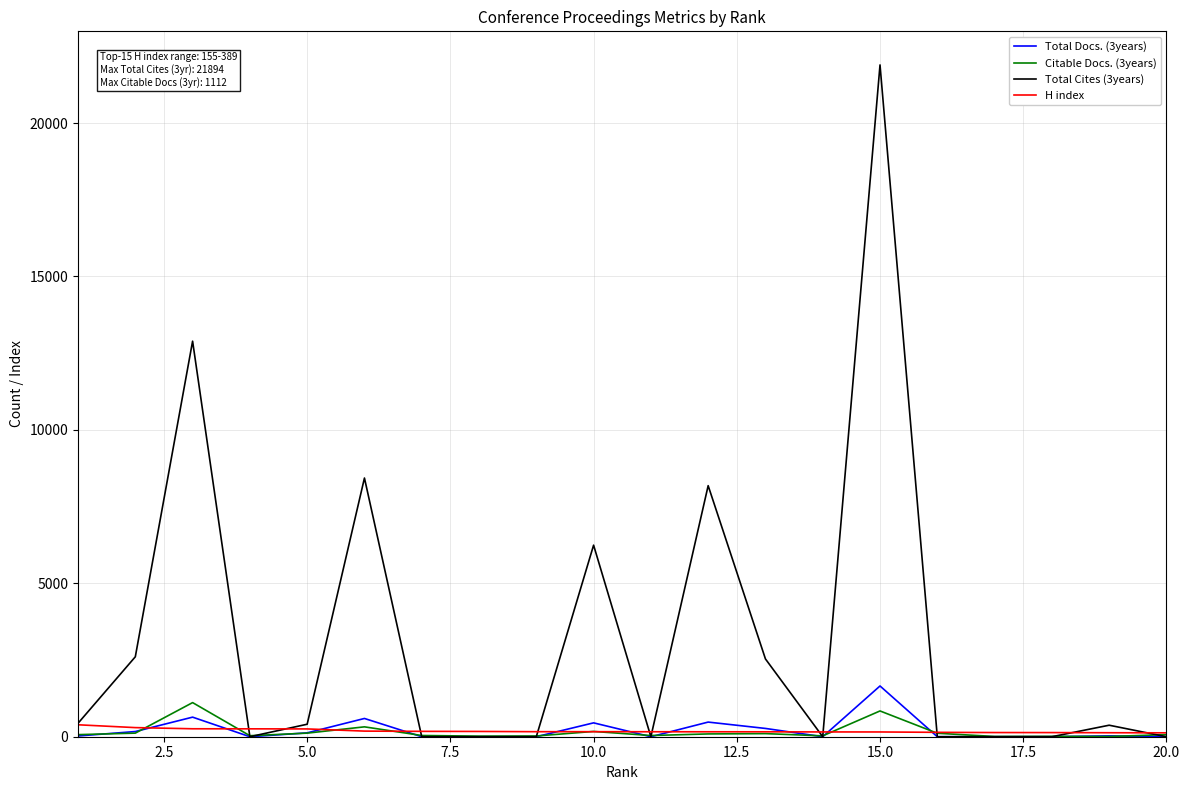

What is the difference between the second highest and minimum values in the H index series?

170